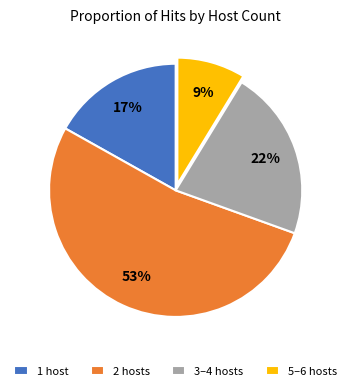

What is the ratio of the value at 3–4 hosts to the value at 2 hosts?

0.4